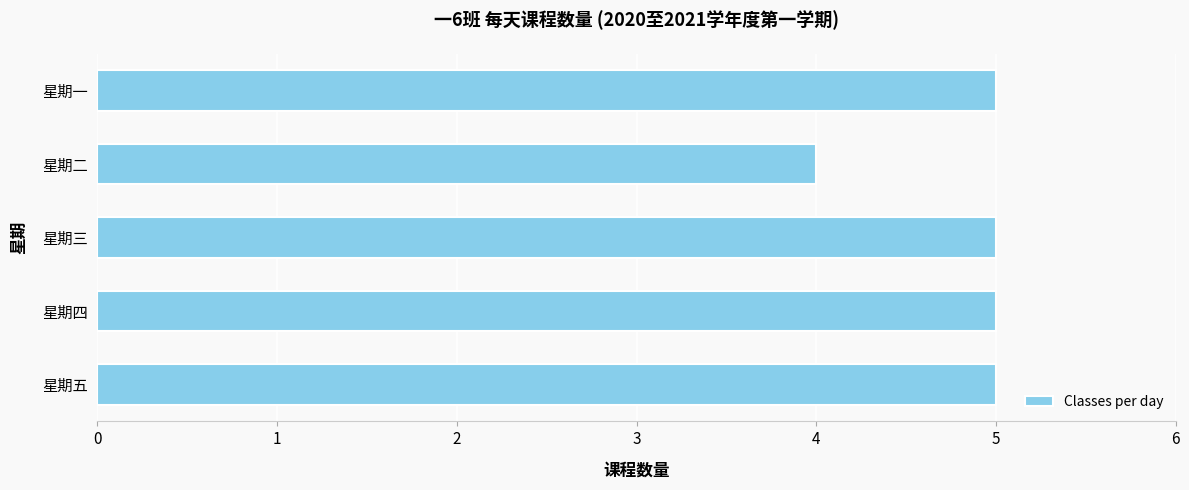

Does the chart contain any negative values?

No